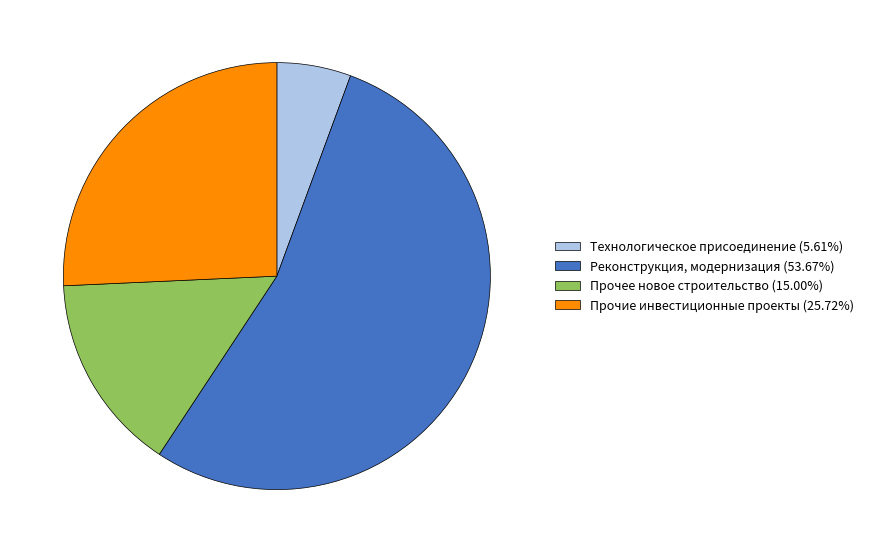

Rank the categories by value from highest to lowest.

Реконструкция, модернизация, Прочие инвестиционные проекты, Прочее новое строительство, Технологическое присоединение